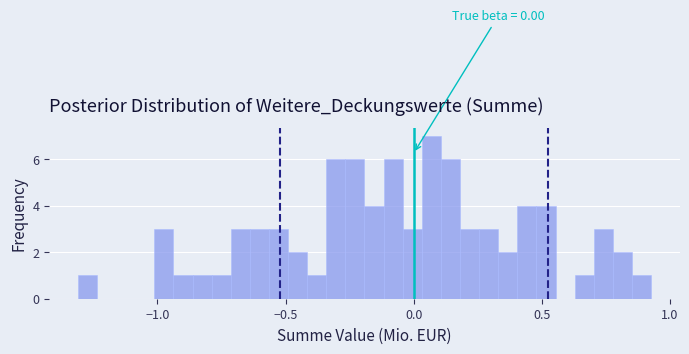

Around what value on the x-axis is the tallest bar? Give the approximate position of its centre, as read against the axis.

0.05